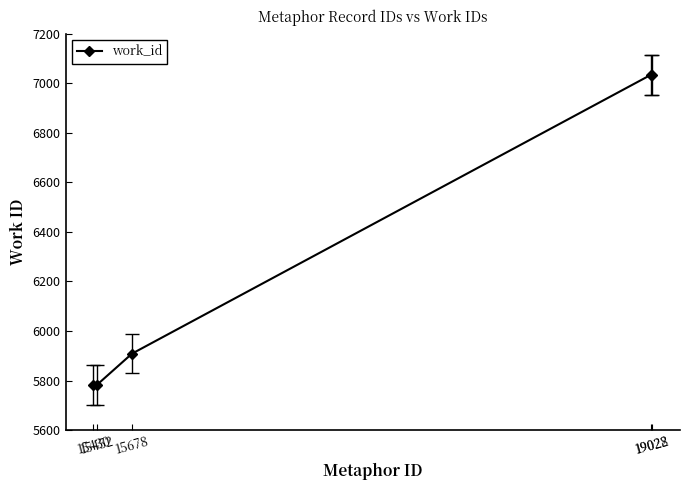

What is the difference between the second highest and second lowest values?

1251